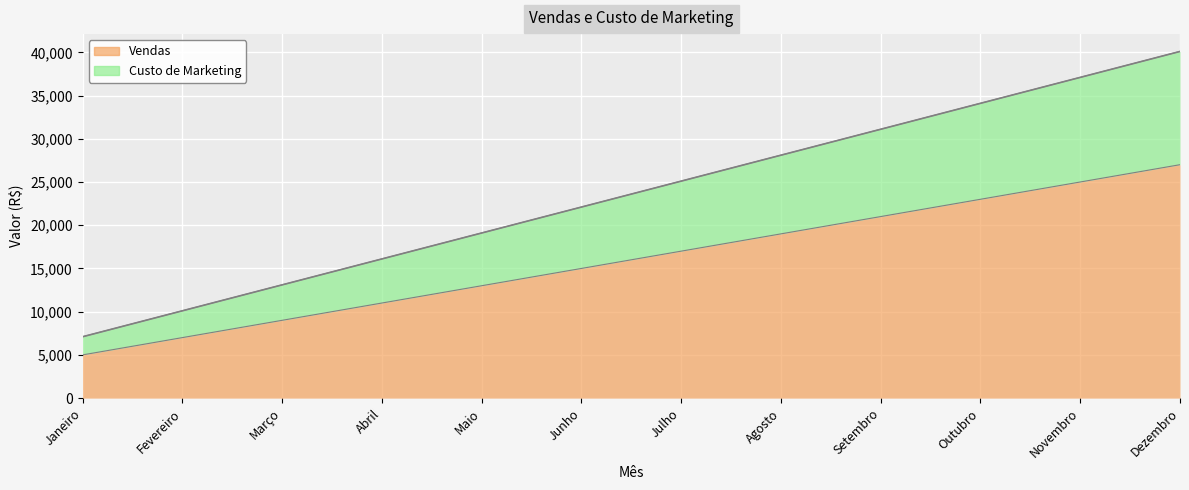

At which category does the chart reach its peak across all series?

Dezembro